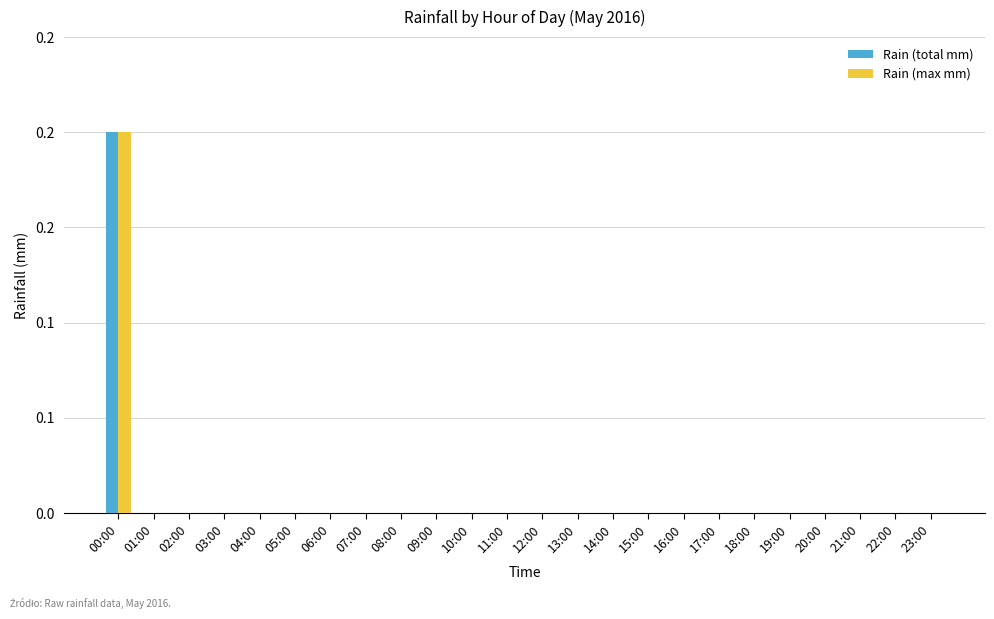

Reading left to right, what are all the values shown in this chart?

Rain (total mm): 0.2	0.0	0.0	0.0	0.0	0.0	0.0	0.0	0.0	0.0	0.0	0.0	0.0	0.0	0.0	0.0	0.0	0.0	0.0	0.0	0.0	0.0	0.0	0.0
Rain (max mm): 0.2	0.0	0.0	0.0	0.0	0.0	0.0	0.0	0.0	0.0	0.0	0.0	0.0	0.0	0.0	0.0	0.0	0.0	0.0	0.0	0.0	0.0	0.0	0.0